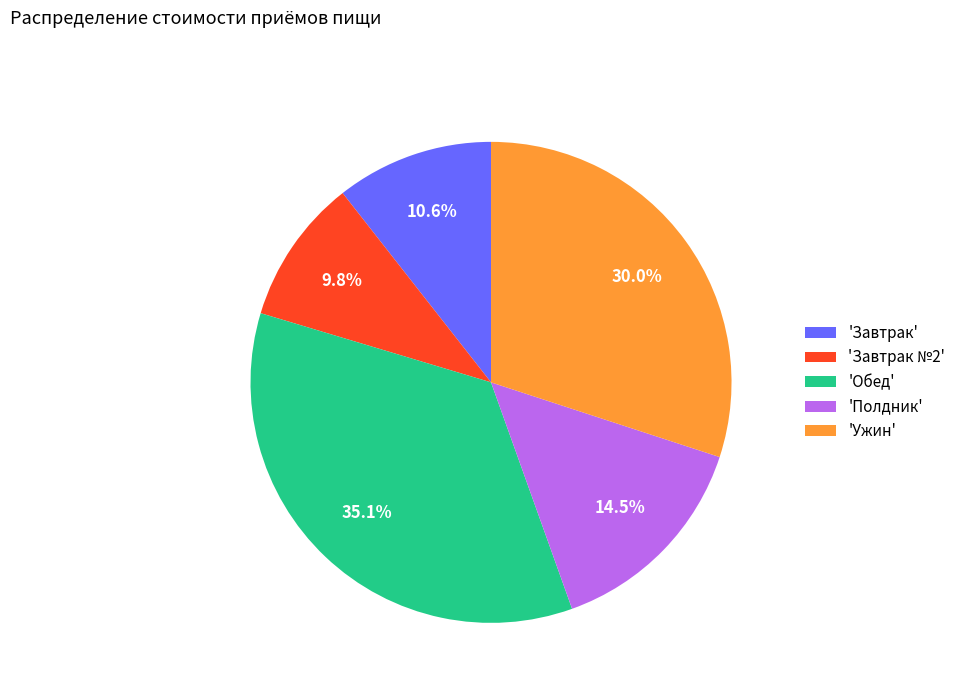

What is the ratio of the value at 'Полдник' to the value at 'Обед'?

0.4